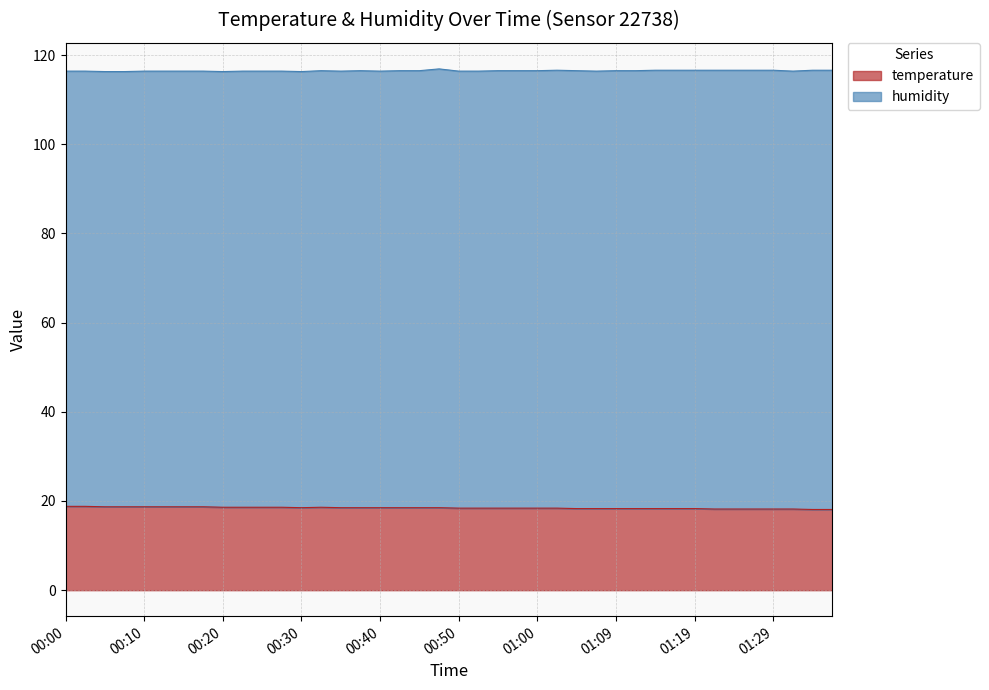

True or false: the data shows 18.8 at 00:00.

True